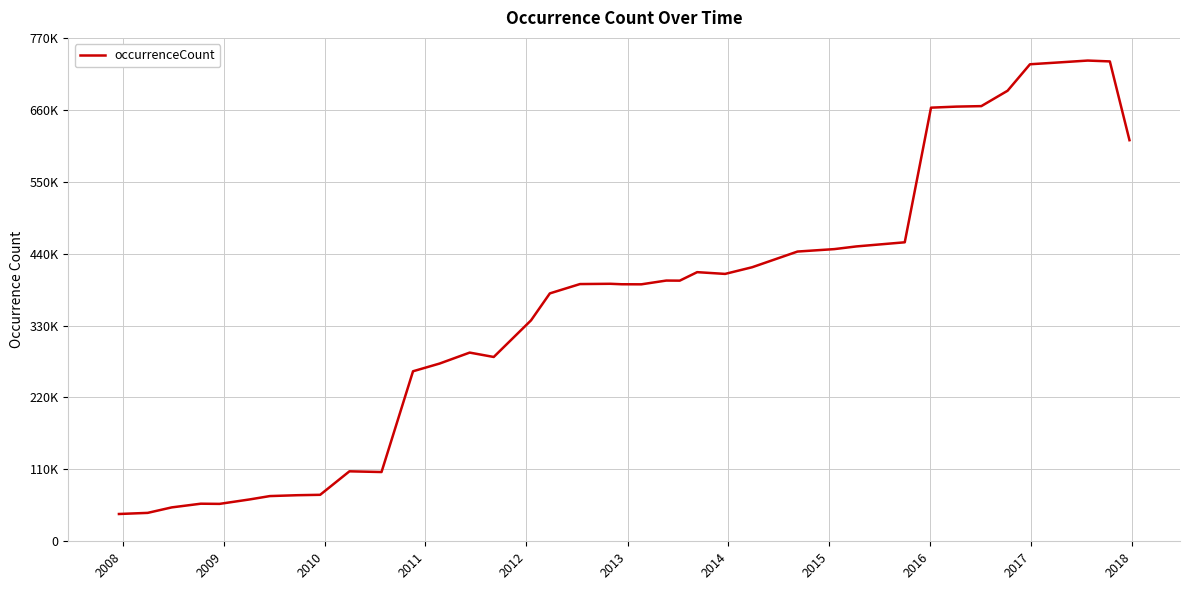

Is this an area chart (filled region under the line)?

No